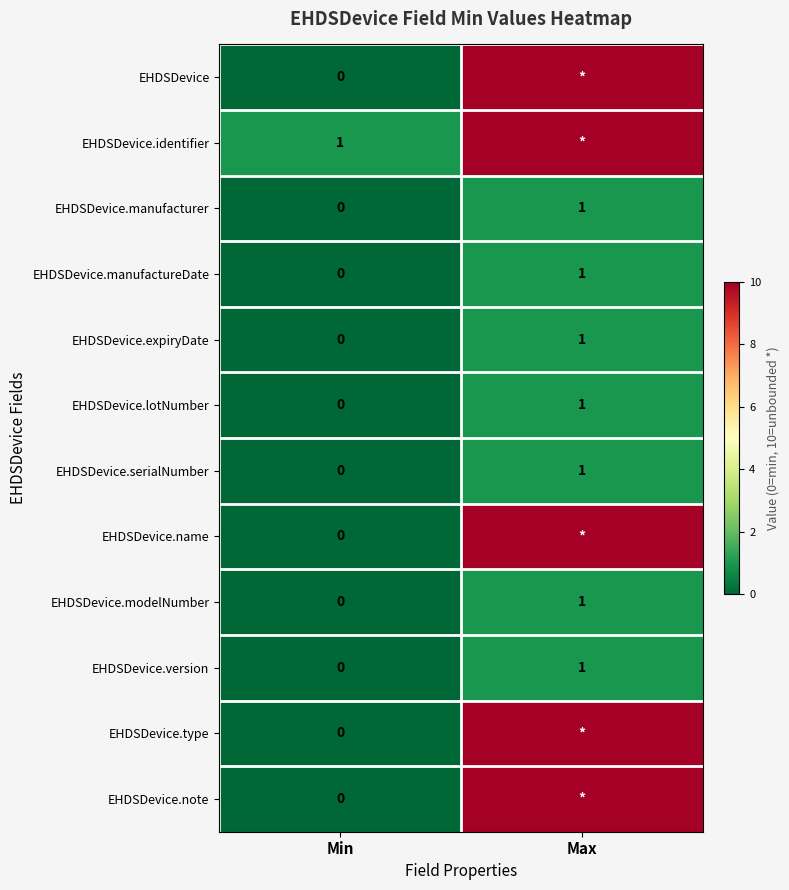

At how many categories does at least one series exceed 7?

1